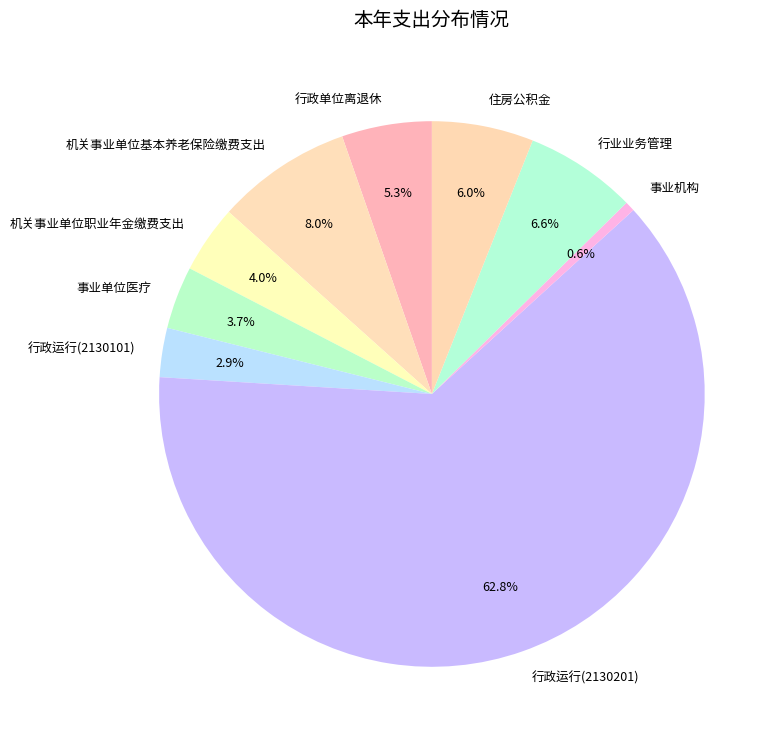

What percentage is the 事业机构 slice, to the nearest percent?

1%